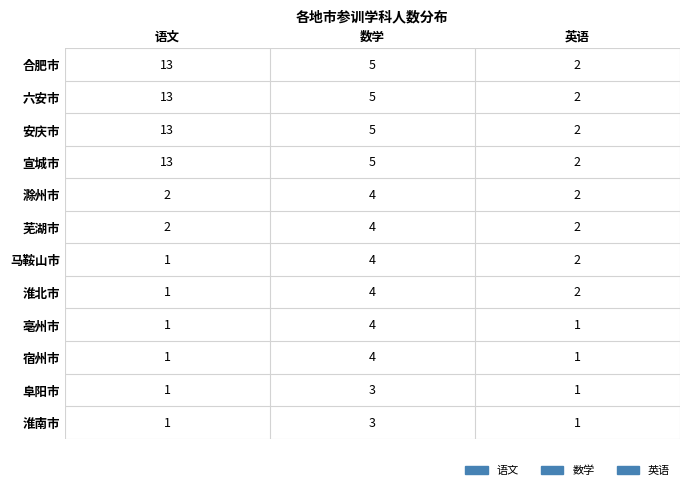

Rank the categories by 宣城市 value from lowest to highest.

英语, 数学, 语文